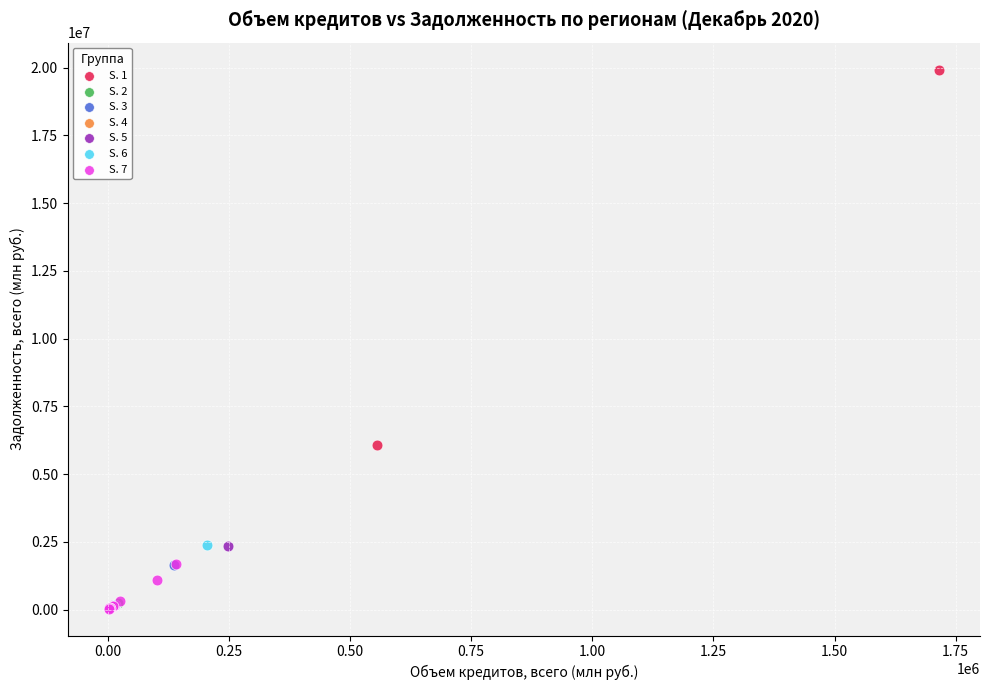

Which series reaches the maximum Y coordinate?

S. 1